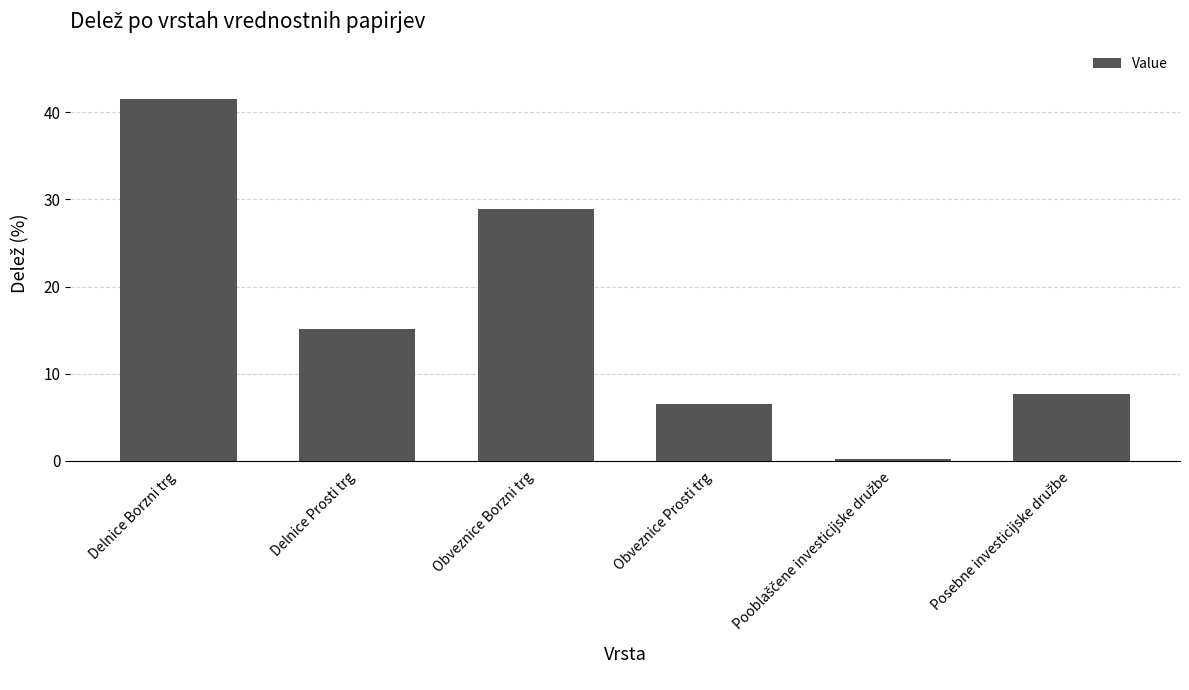

Reading right to left, list all the values displayed in this chart.

7.7	0.2	6.5	28.9	15.2	41.5